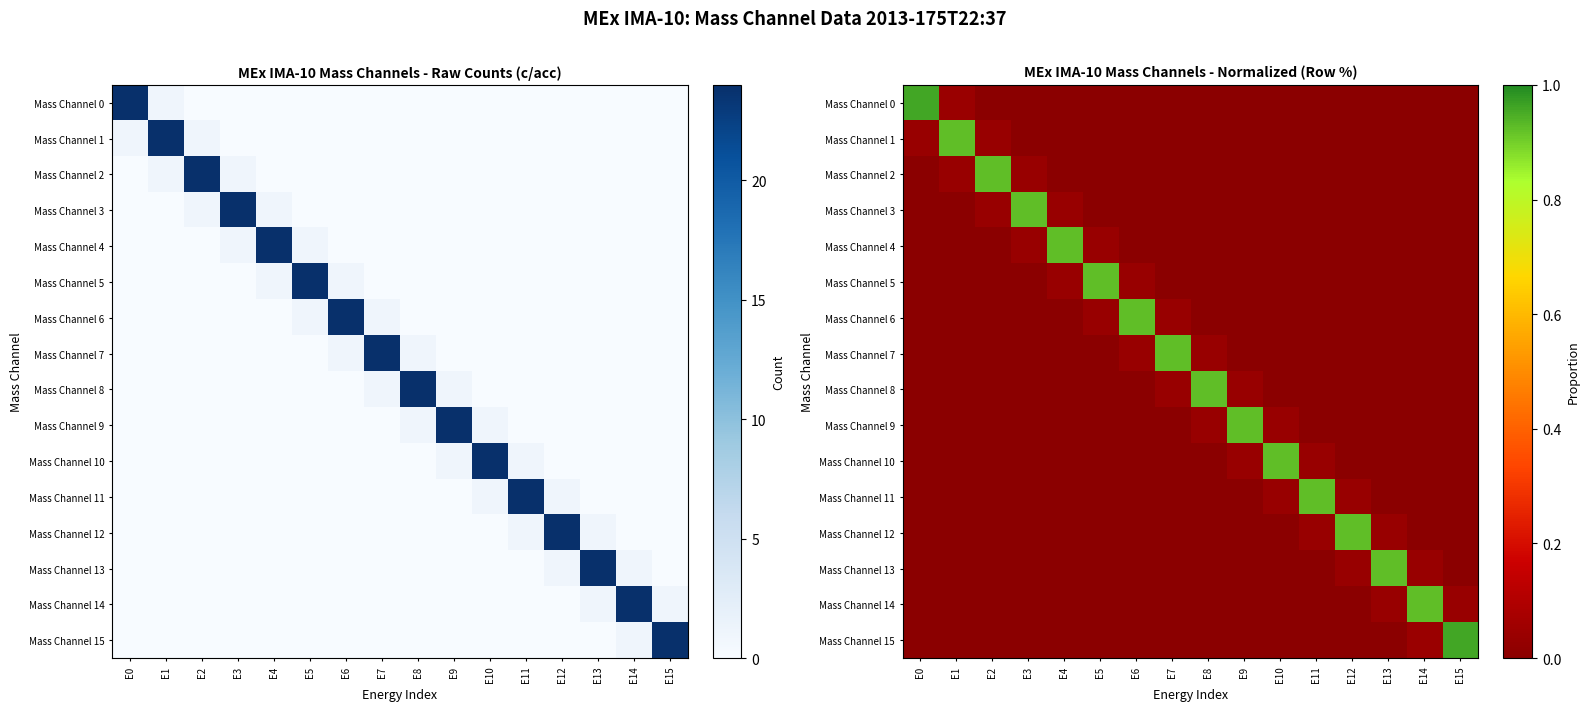

At which label is Mass Channel 4 closest to 0?

E0